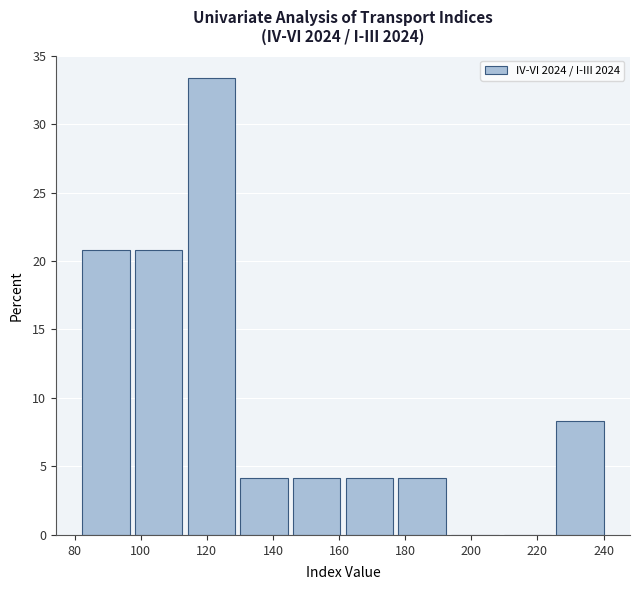

How tall is the bar that spans 130 to 146 on the x-axis? Neither the bar edges nor the heights are printed on the chart, so give them approximately, as read against the axes.

4.0